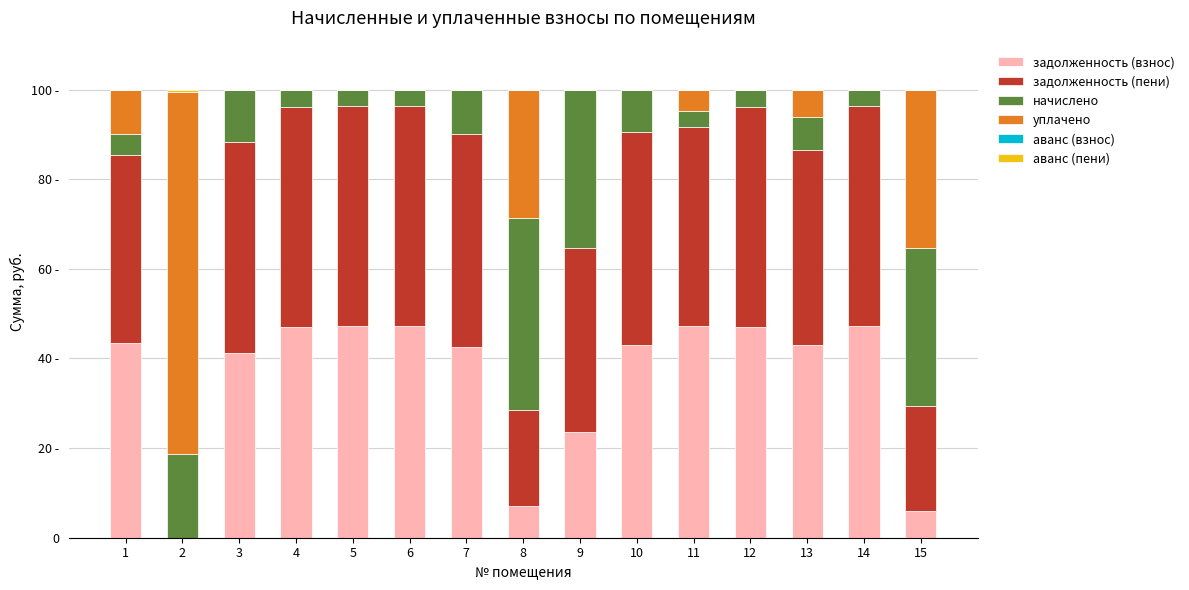

Is it true that начислено equals 9.9 at 7?

True